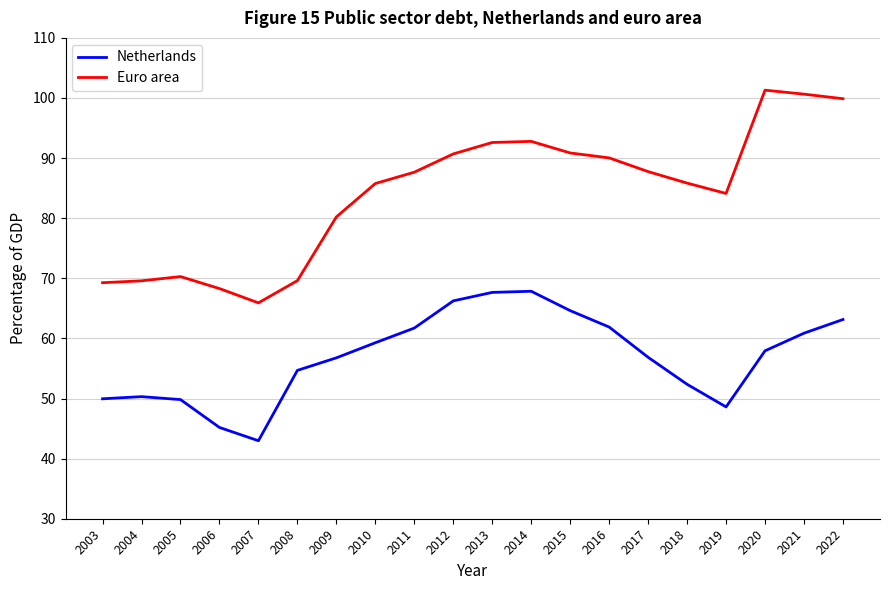

What is the spread (max minus min) of values at 2004?

19.3